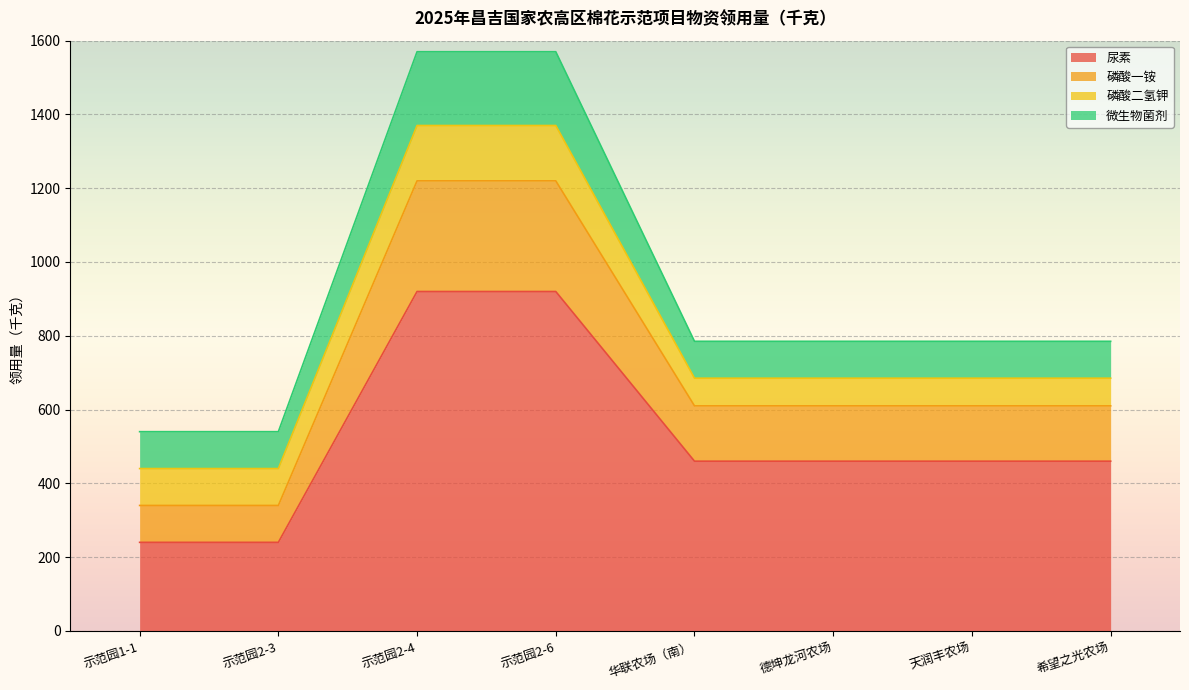

Is the value of 尿素 at 示范园2-6 greater than the value of 磷酸一铵 at 天润丰农场?

Yes